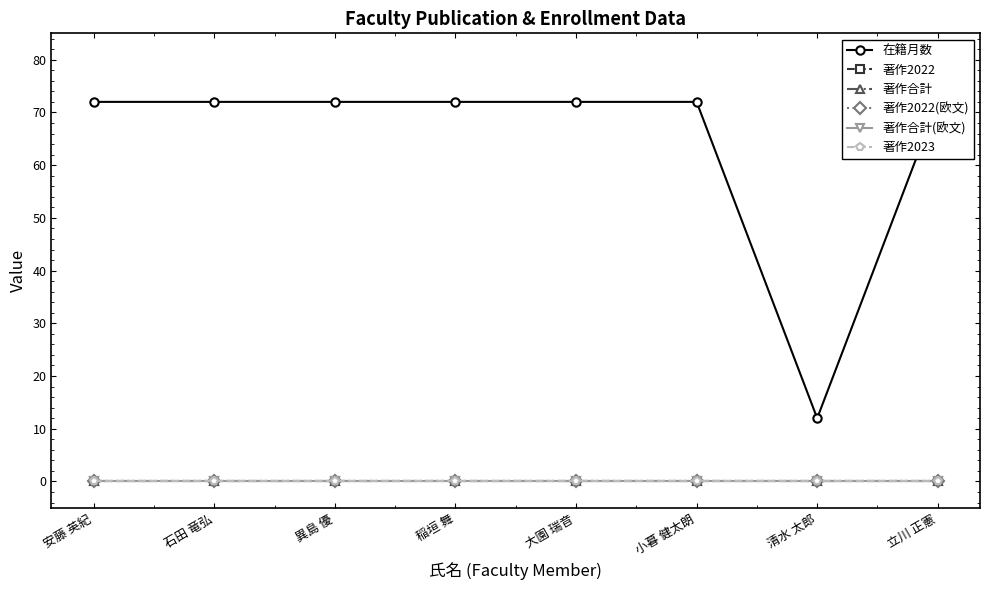

How many lines are shown in the chart?

6